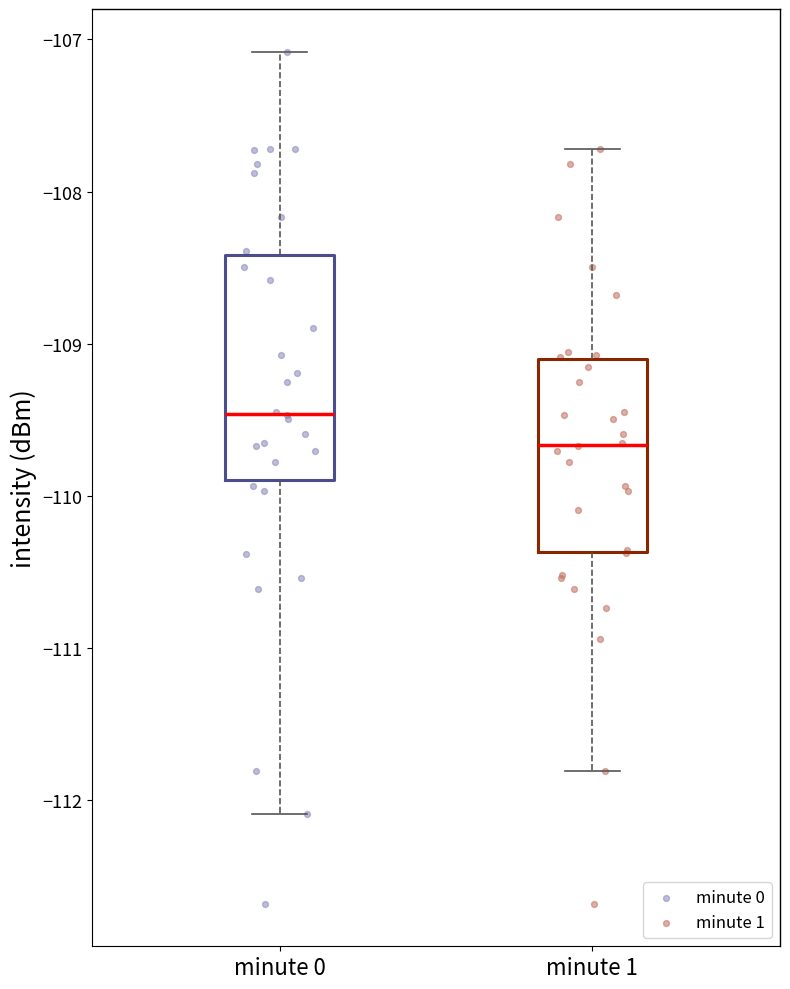

Reading left to right, transcribe this box plot: for each box, give where its median line is, the range the box spans, and where its two whiskers end, as read against the y-axis. The values are not printed on the chart, so give them approximately, as read against the axis.

minute 0: median -109.5, box -109.9 to -108.4, whiskers -112.1 to -107.1
minute 1: median -109.7, box -110.4 to -109.1, whiskers -111.8 to -107.7